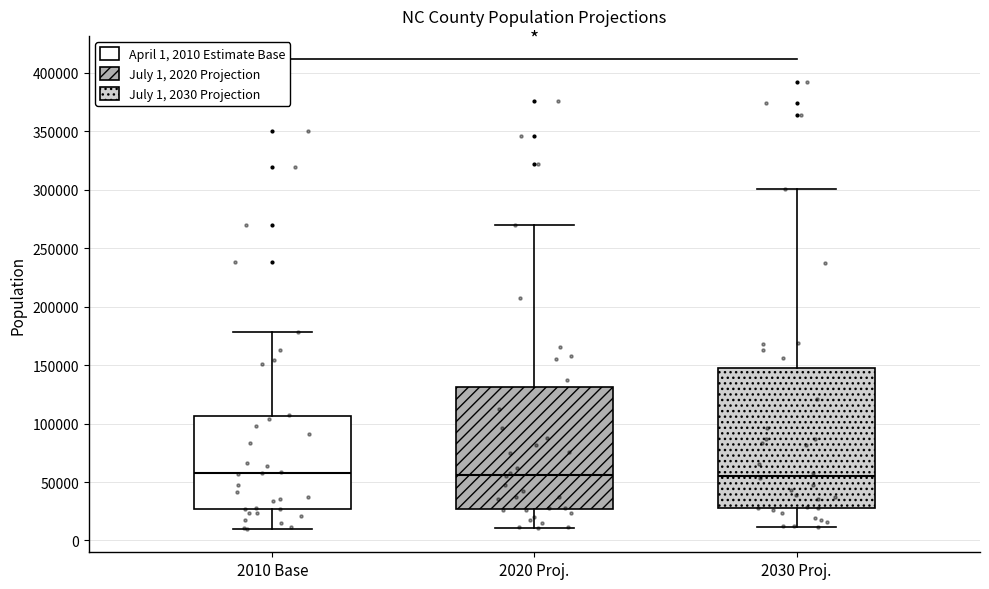

Where is the upper edge of the box for 2010 Base on the y-axis? The values are not printed on the chart, so give them approximately, as read against the axis.

105000